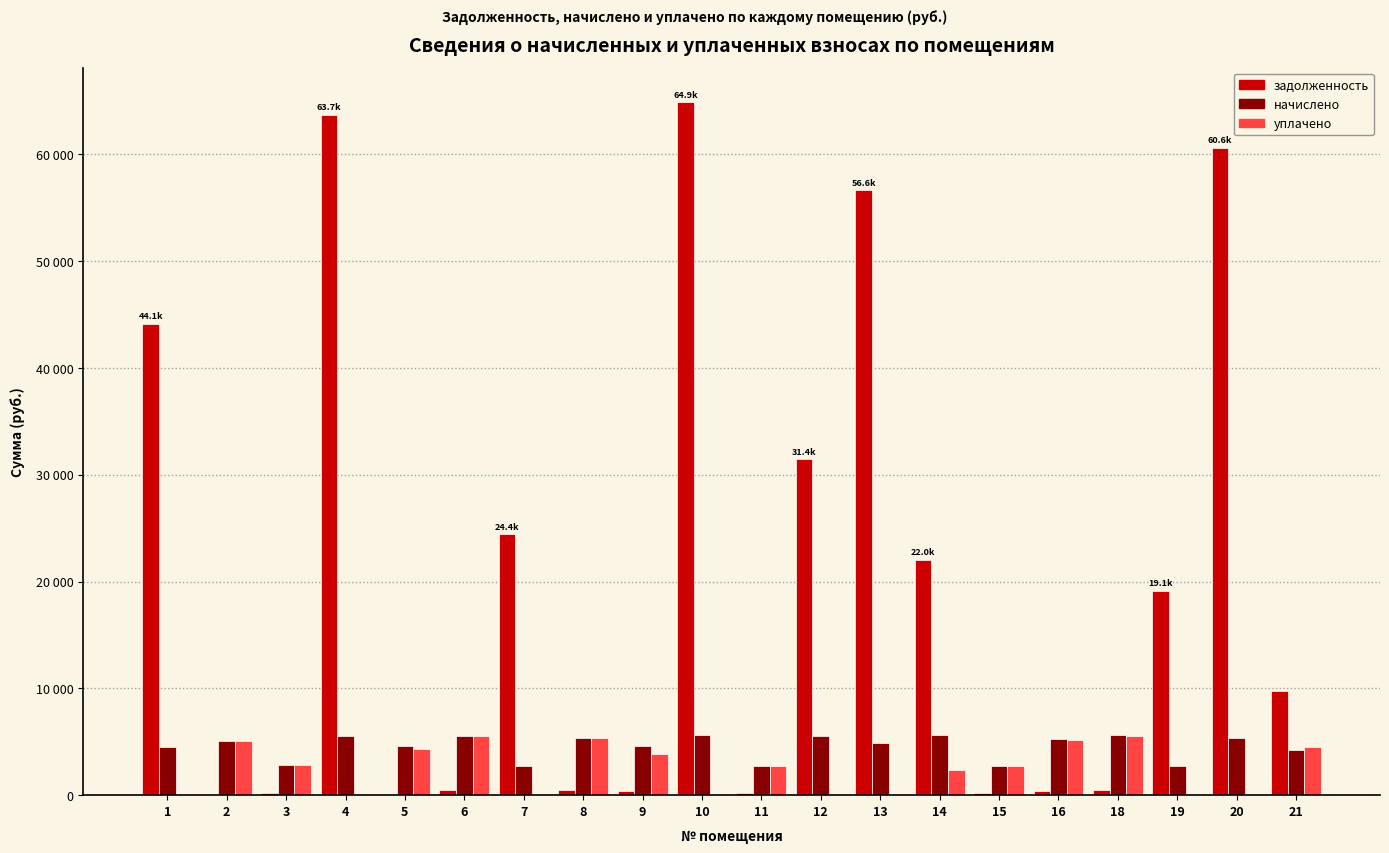

What are all the series names shown in the legend?

задолженность, начислено, уплачено